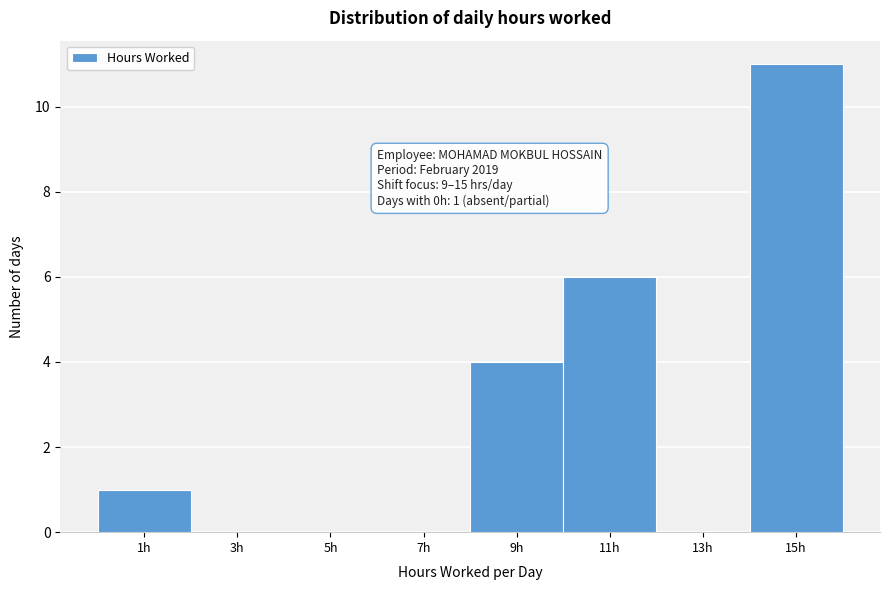

Over which range of the x-axis is the bar tallest?

14 to 16